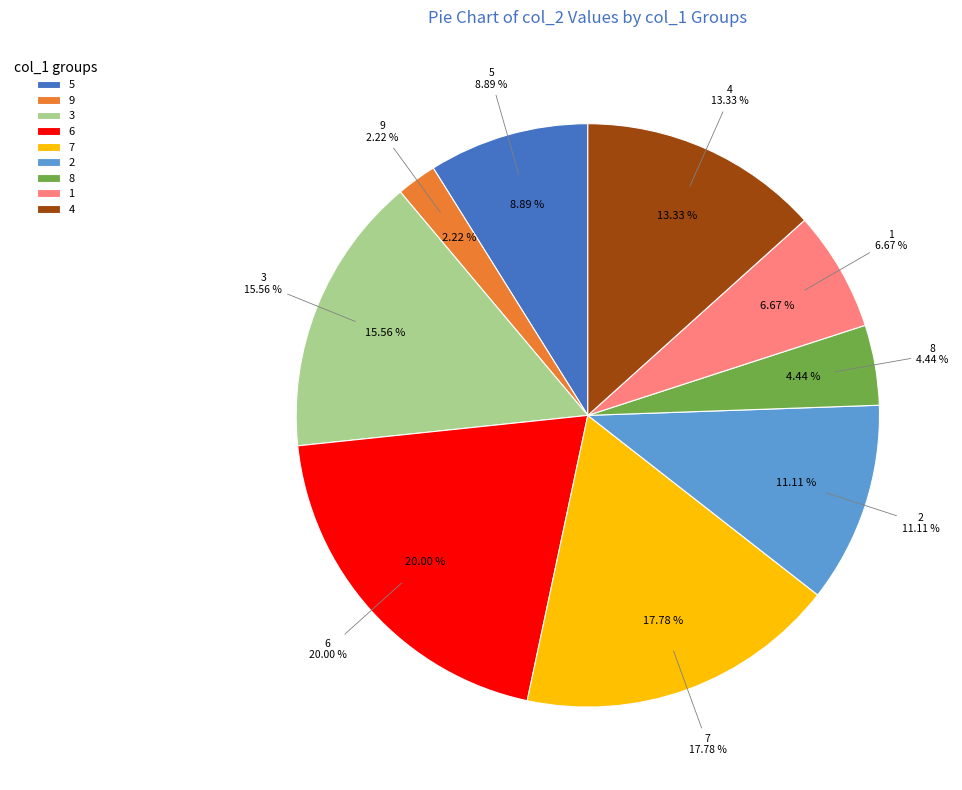

To the nearest percent, what percentage of the pie is col_1=1?

7%